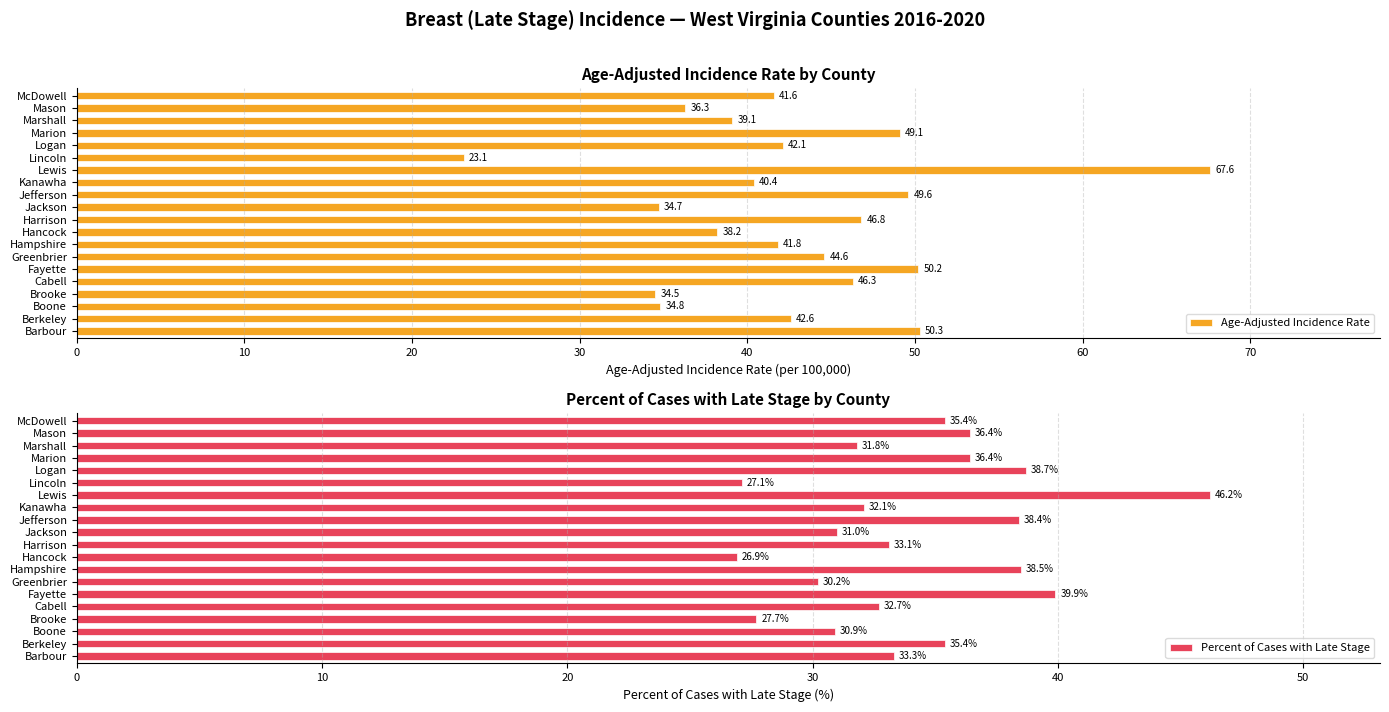

Which series has the largest total across all categories?

Age-Adjusted Incidence Rate